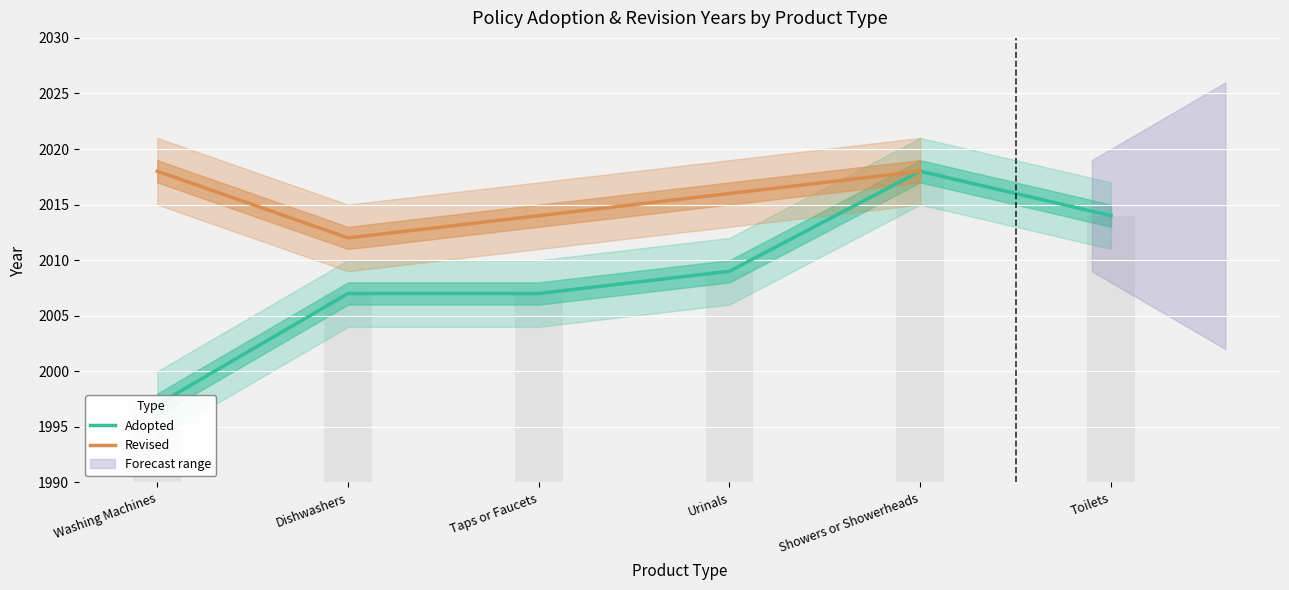

How many data points does each series have?

6